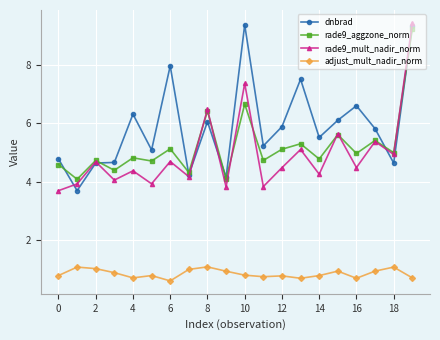

What is the value of the adjust_mult_nadir_norm point at the 6th from the left?

0.8